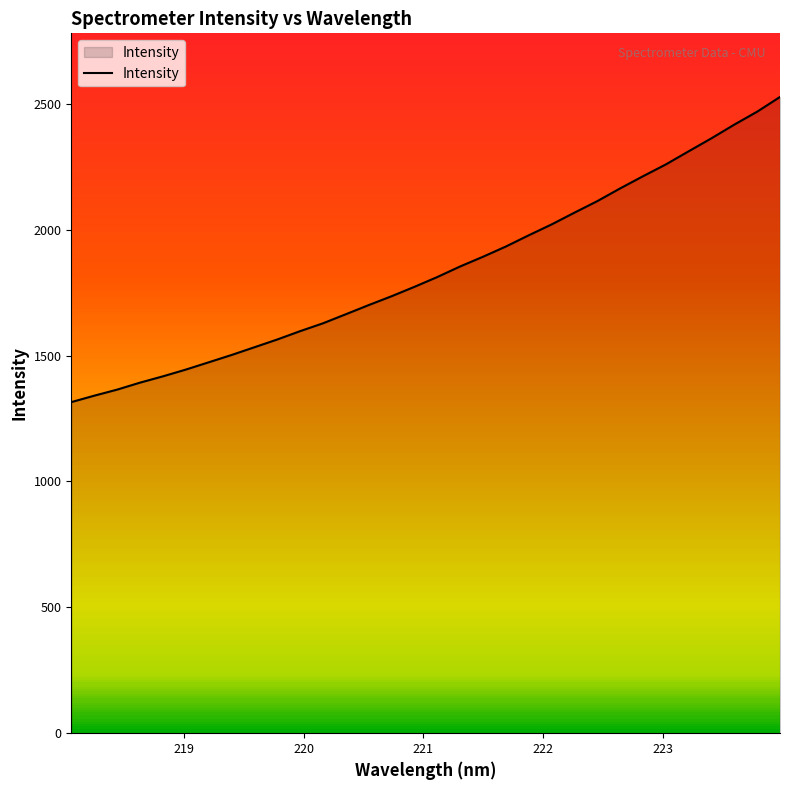

What is the minimum value shown in the chart?

1315.0